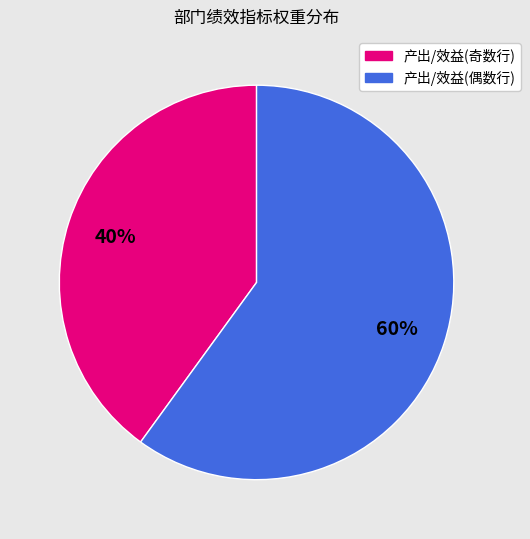

Does any single category account for the majority?

Yes